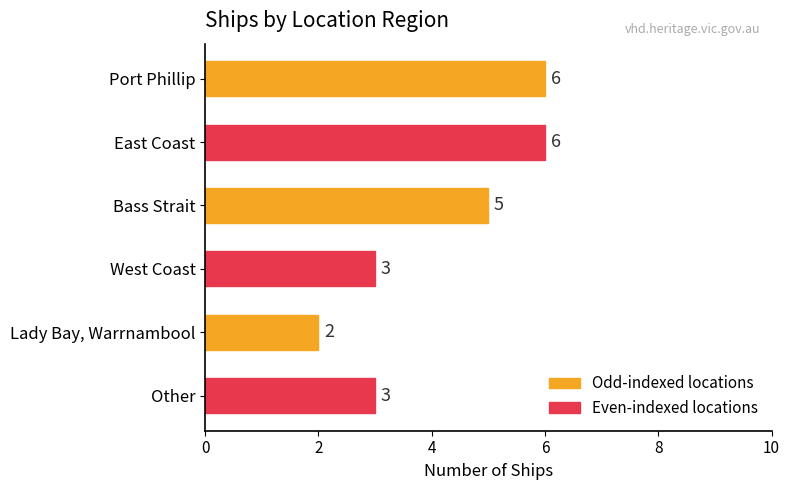

True or false: the data shows 2 at Lady Bay, Warrnambool.

True